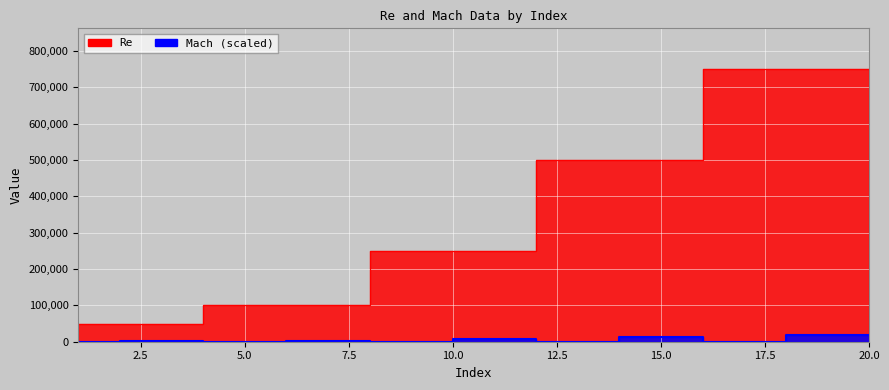

Which category has the lowest value in the Re series?

1